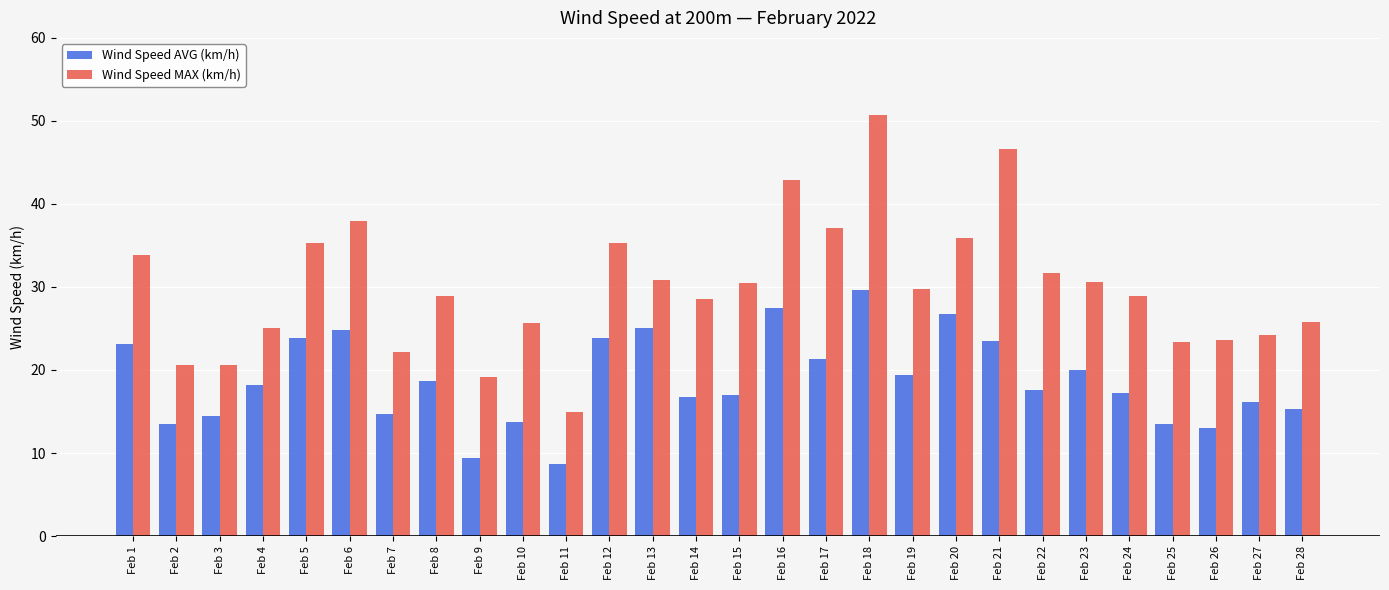

Rank the series at Feb 25 from lowest to highest value.

Wind Speed AVG (km/h), Wind Speed MAX (km/h)